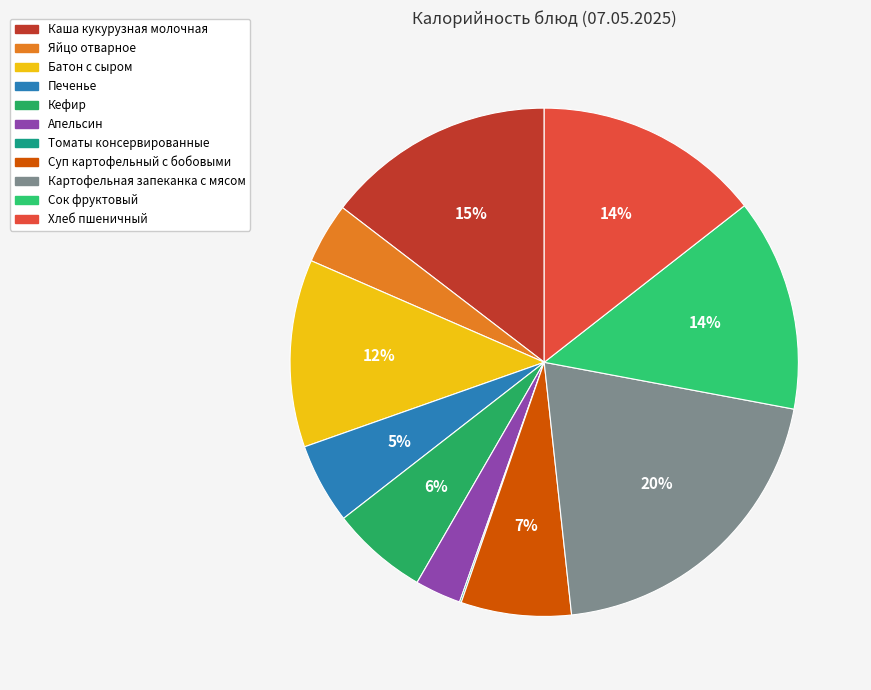

What is the smallest slice in the pie chart?

Томаты консервированные